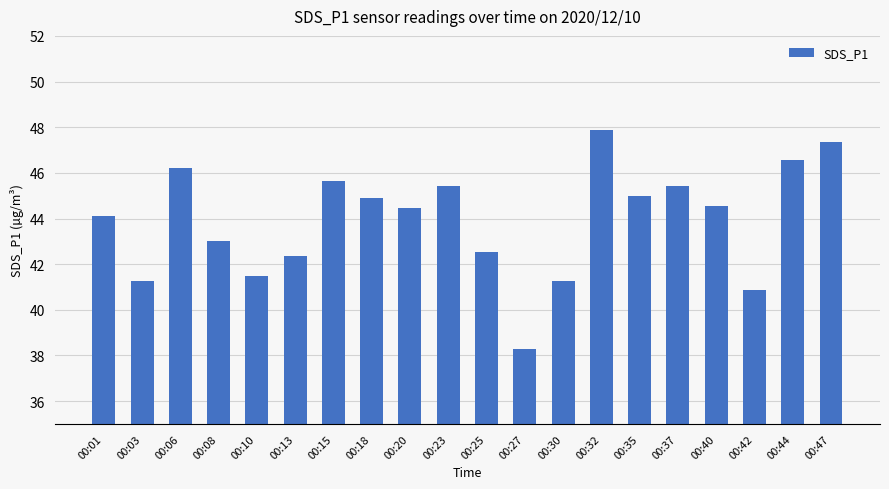

The value at 00:44 is 77.5. True or false?

False